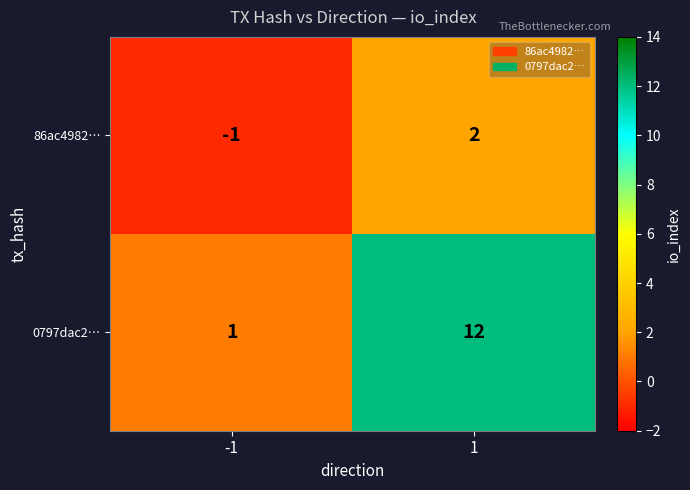

What is the spread (max minus min) of values at 1?

10